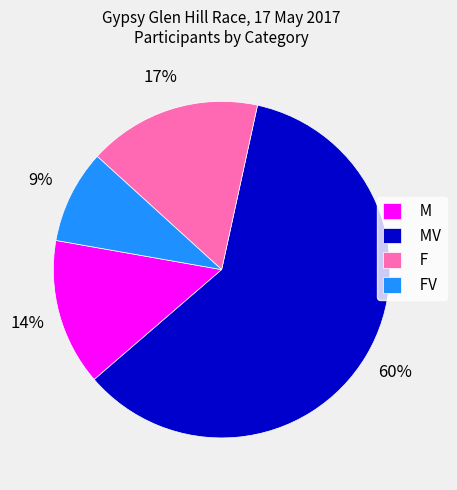

Between MV and M, which is larger?

MV